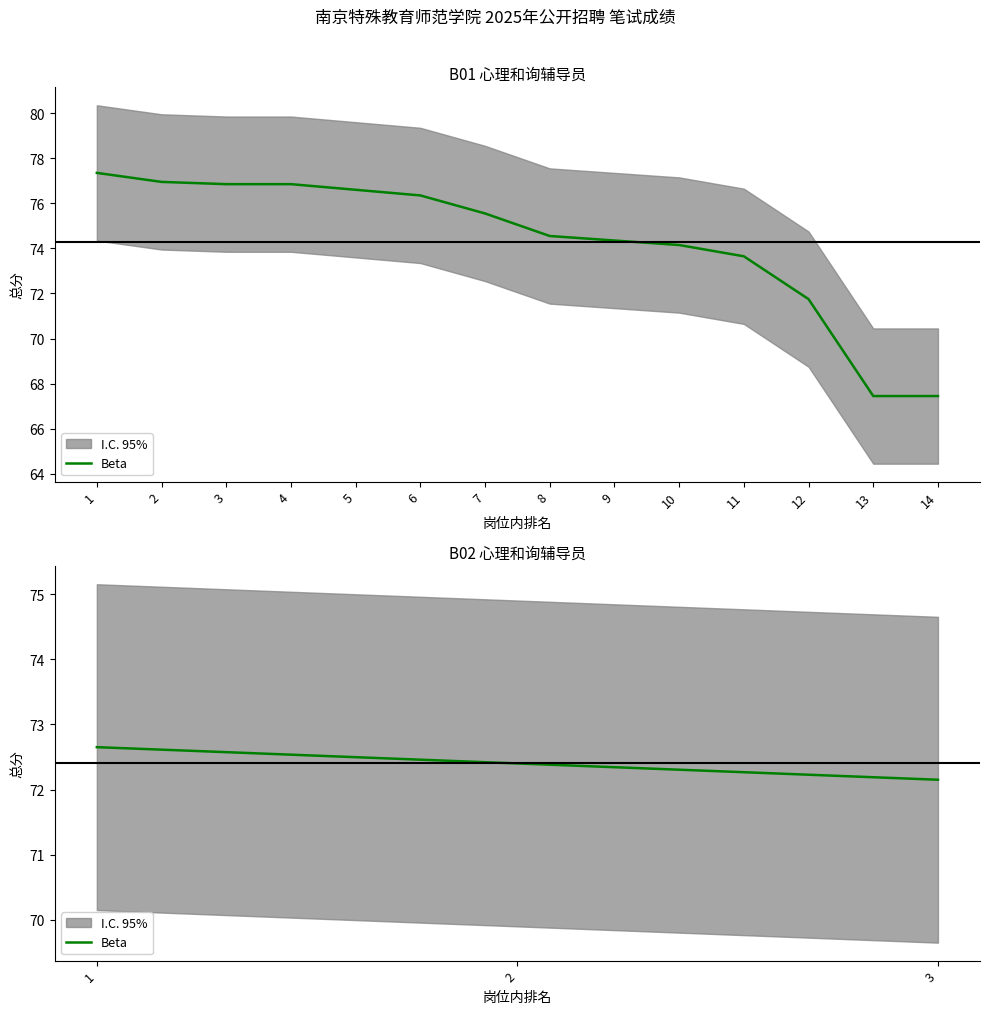

Read the value at 3.

72.2